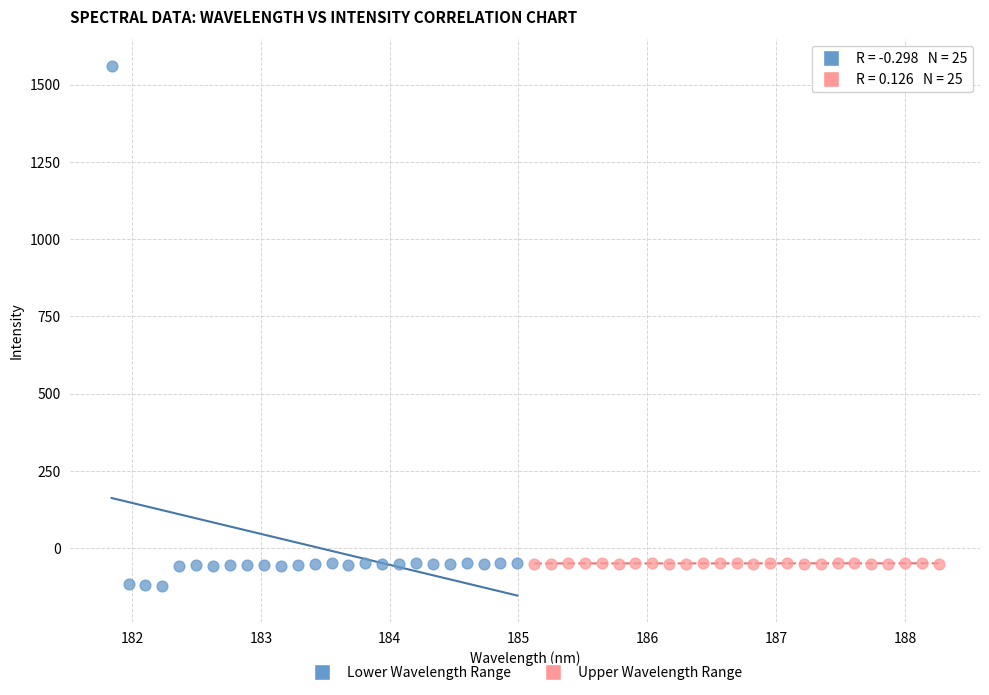

Which series has the widest spread of Y values?

Lower Wavelength Range